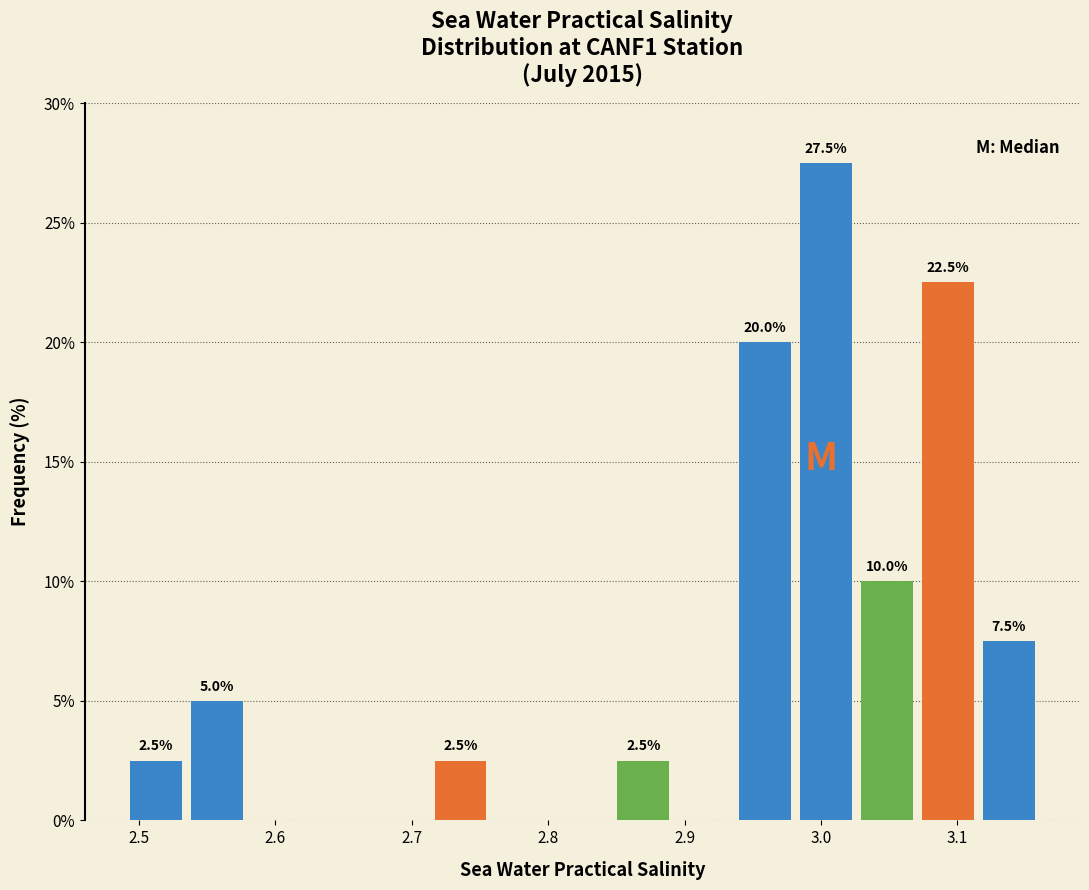

Which range on the x-axis has the tallest bar?

2.98 to 3.03